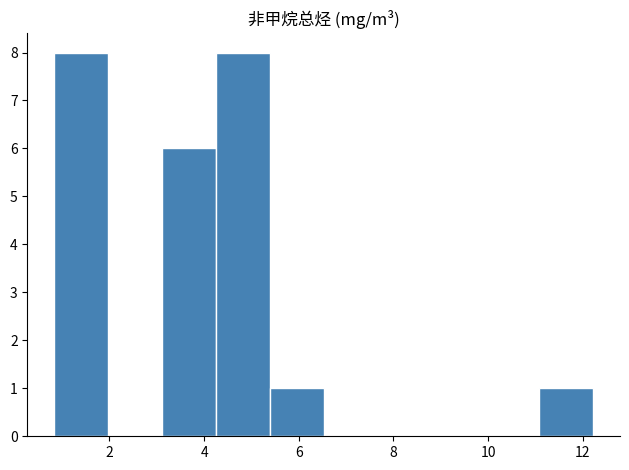

Reading left to right, transcribe this chart: for each bar, give the range it covers on the x-axis and its height. Neither the bar edges nor the heights are printed on the chart, so give them approximately, as read against the axes.

0.8 to 2.0: 8
2.0 to 3.2: 0
3.2 to 4.2: 6
4.2 to 5.4: 8
5.4 to 6.6: 1
6.6 to 7.6: 0
7.6 to 8.8: 0
8.8 to 10.0: 0
10.0 to 11.0: 0
11.0 to 12.2: 1